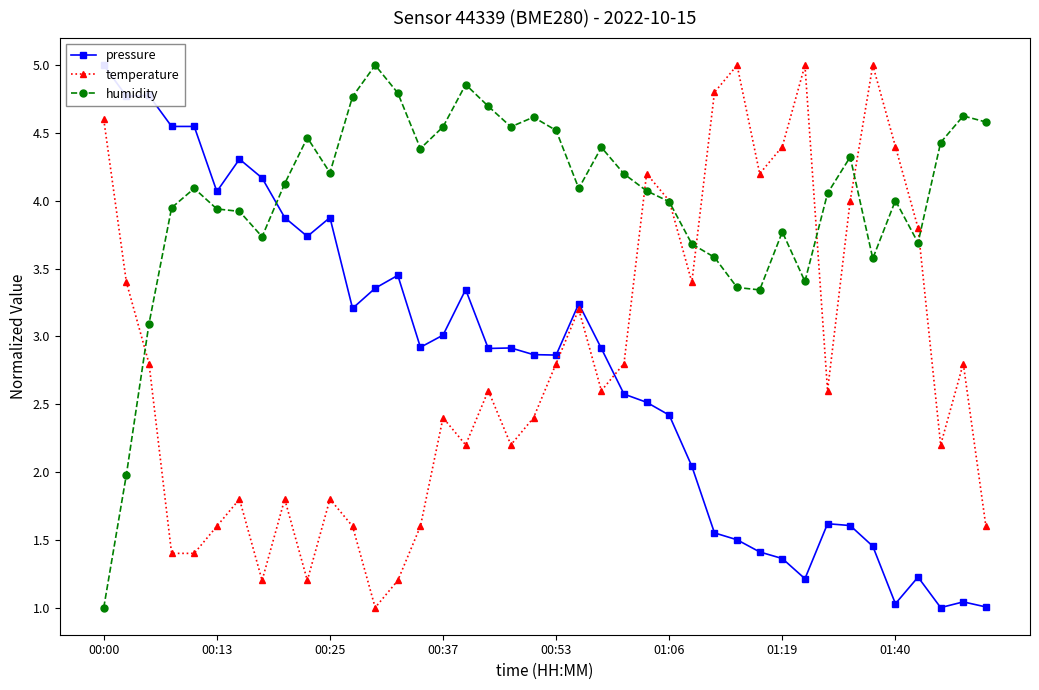

True or false: pressure and temperature intersect in this chart.

True